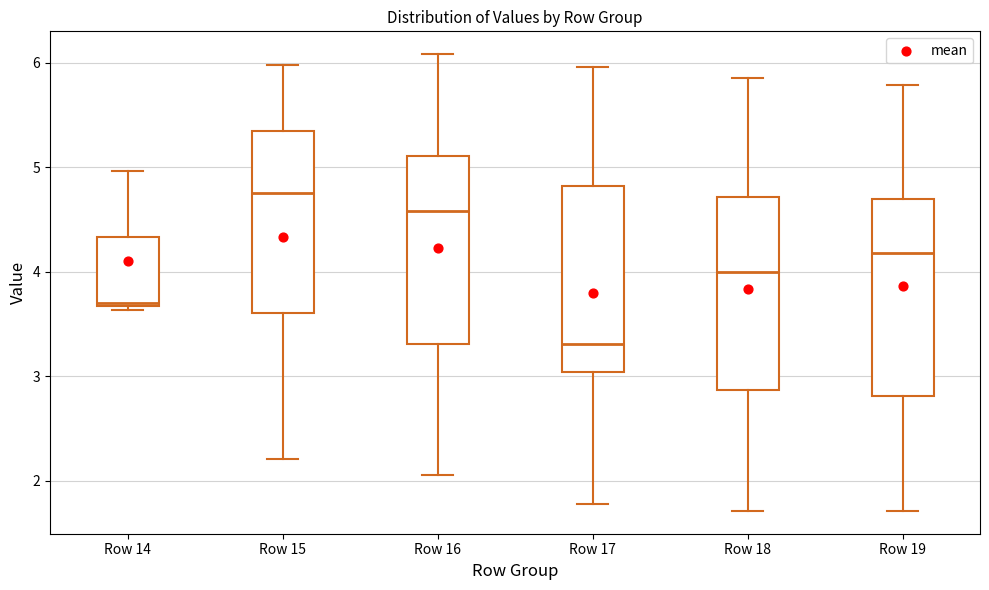

Where does the median line of the box for Row 18 sit on the y-axis? The values are not printed on the chart, so give them approximately, as read against the axis.

4.0